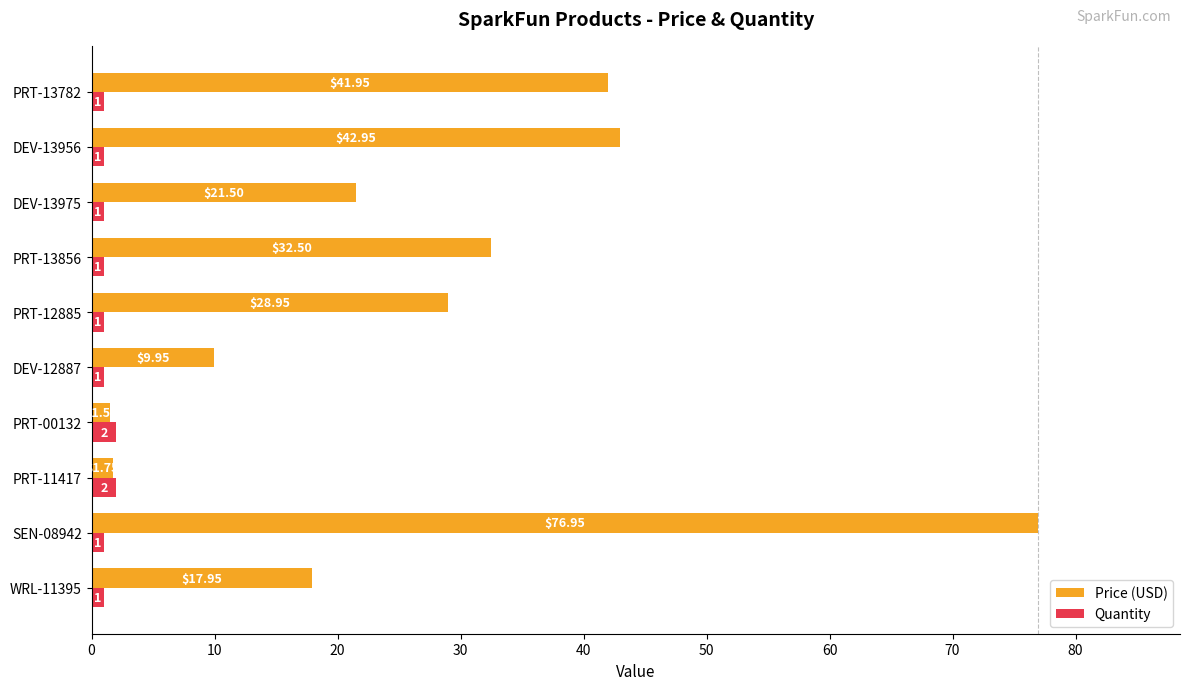

What is the lowest value of the Price (USD) series?

1.5